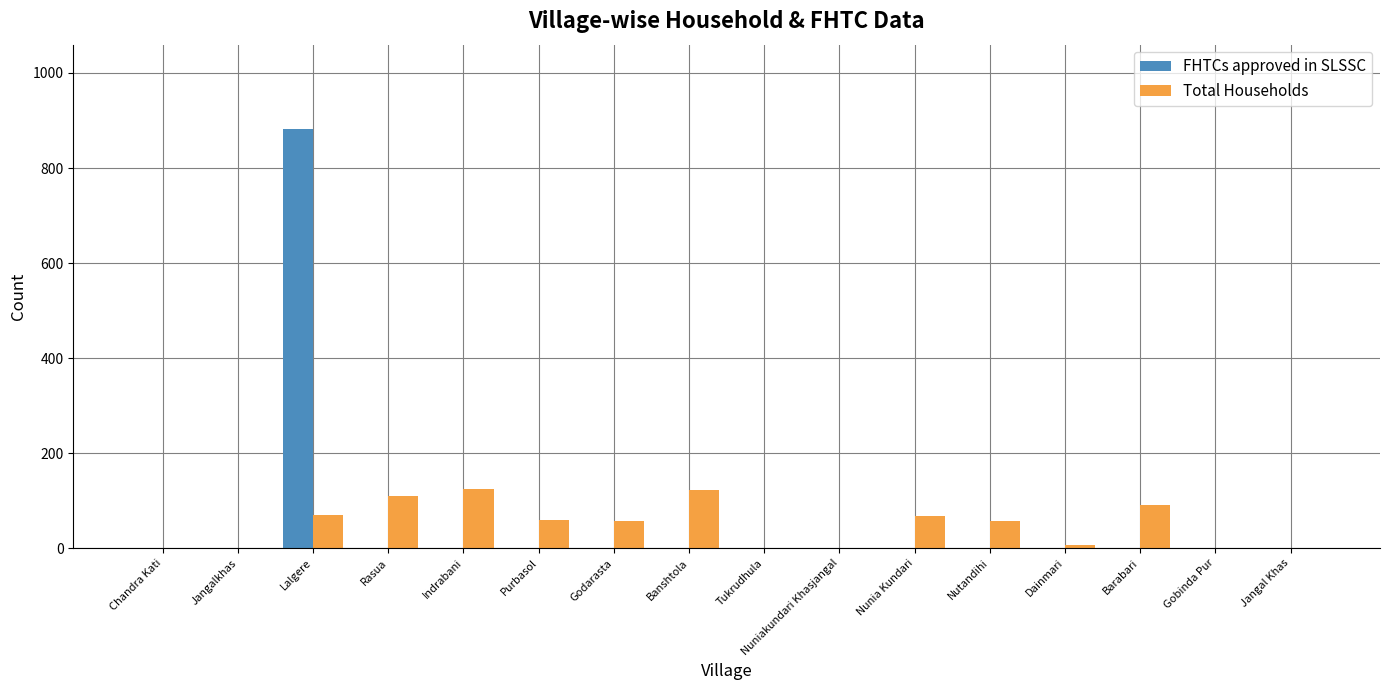

What is the sum of all FHTCs approved in SLSSC values?

883